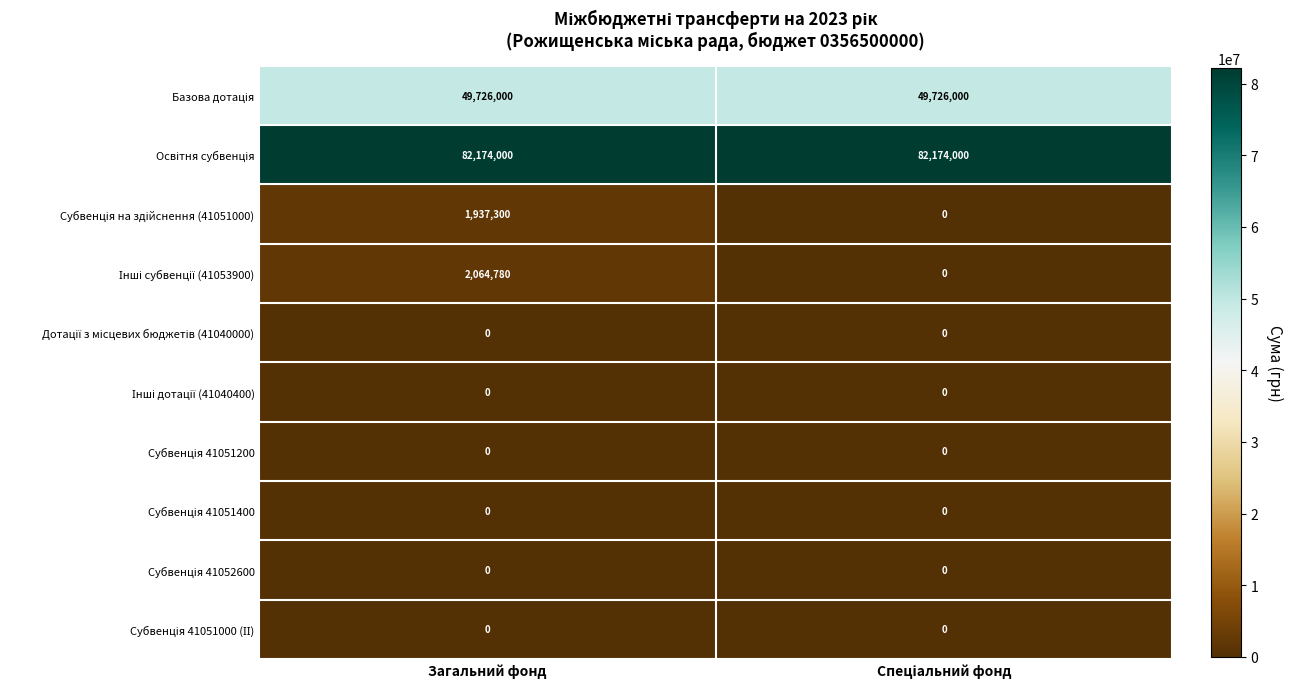

What is the spread (max minus min) of values at Загальний фонд?

82174000